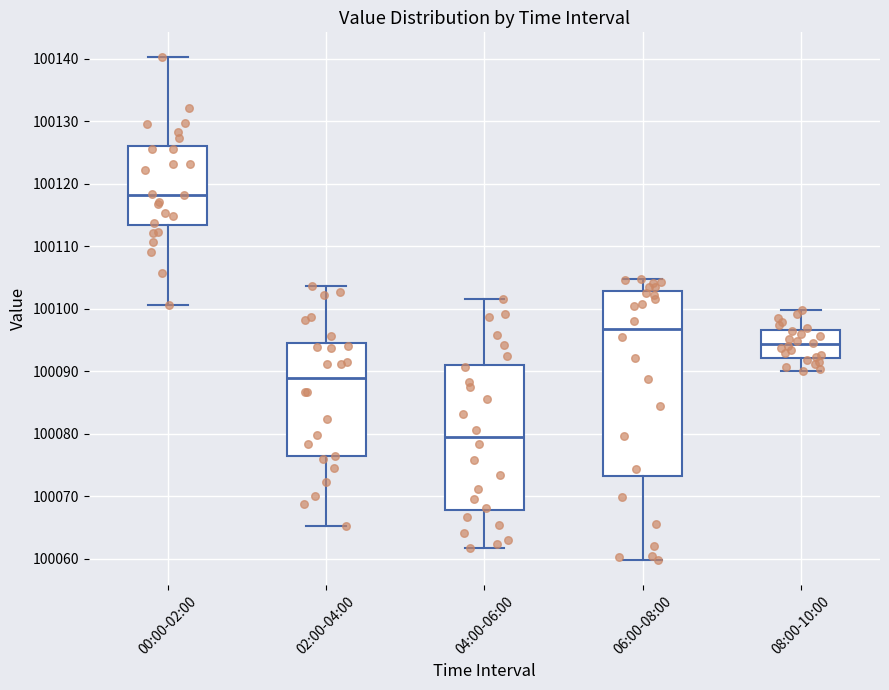

Where does the median line of the box for 02:00-04:00 sit on the y-axis? The values are not printed on the chart, so give them approximately, as read against the axis.

100089